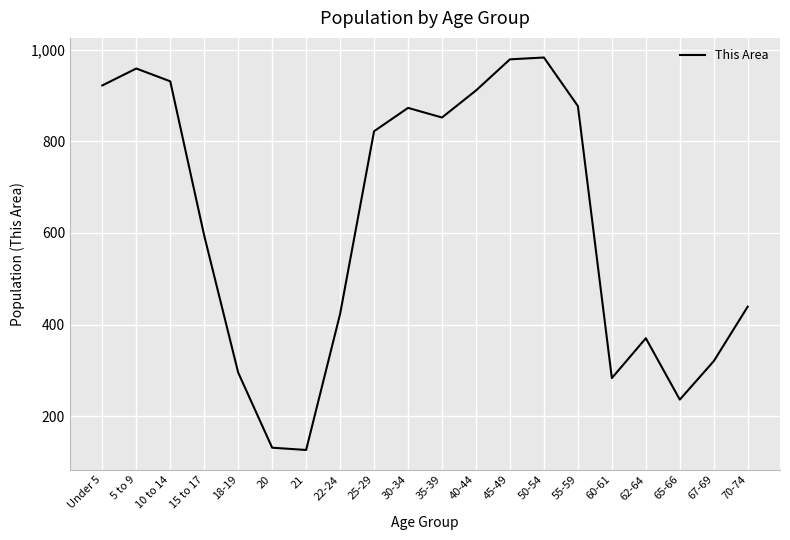

What is the minimum value shown in the chart?

126